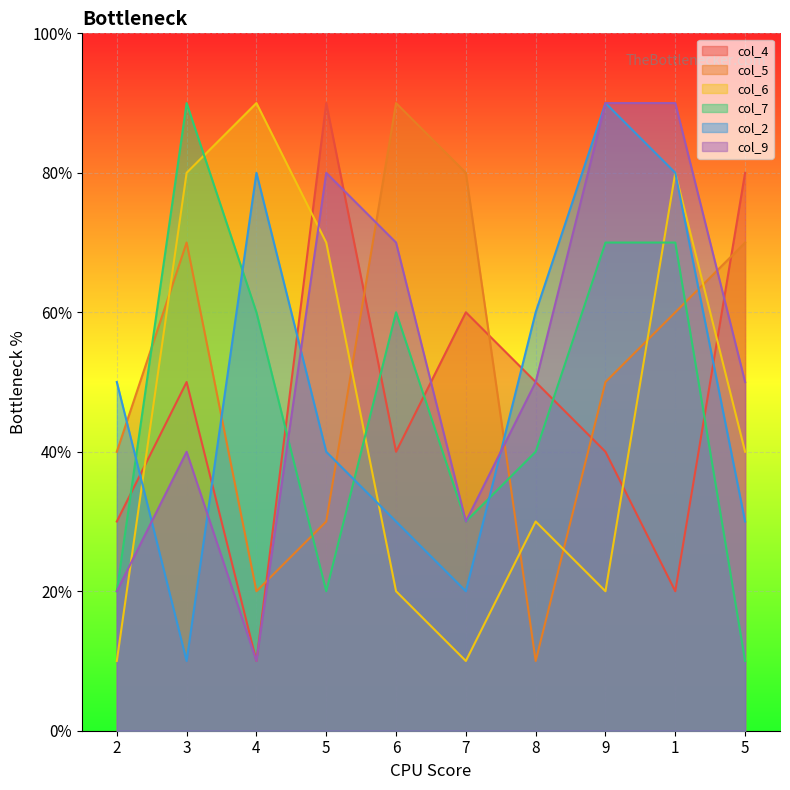

How many distinct data groups are displayed?

6